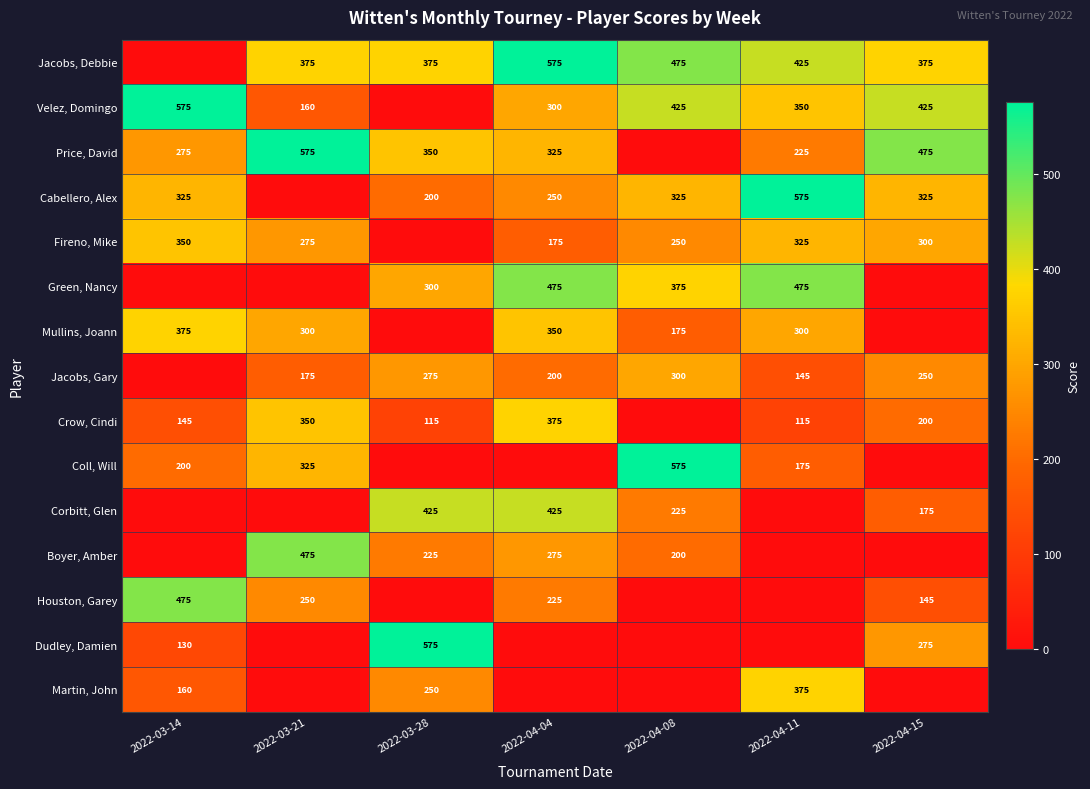

The Price, David series shows 915 at 2022-03-21. True or false?

False